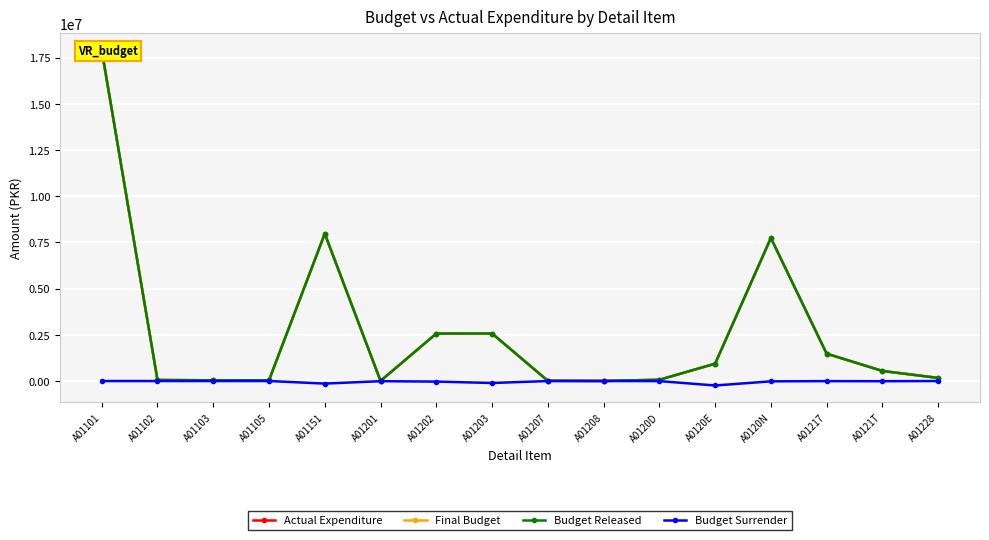

What is the value of the Budget Surrender point at the 7th from the left?

-31062